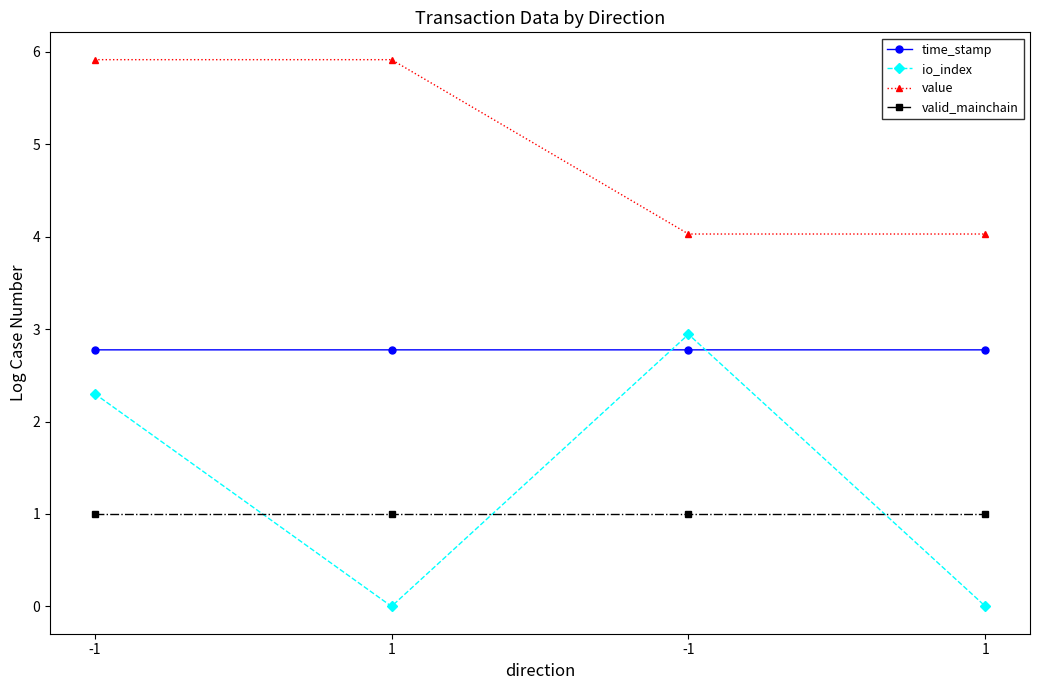

Between -1 and 1, which series saw the biggest shift?

io_index